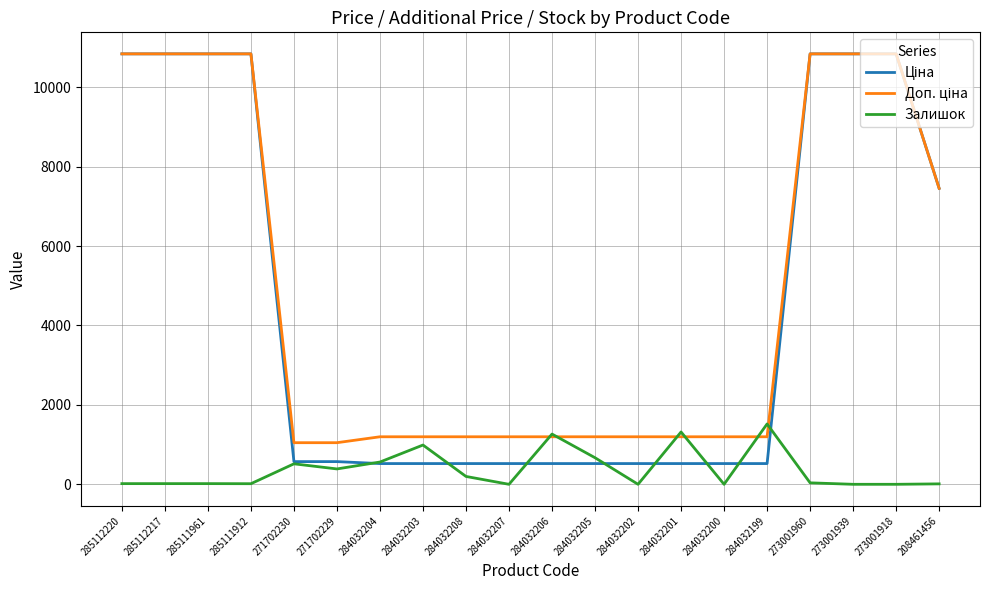

True or false: Залишок has a value of 11.0 at 208461456.

True